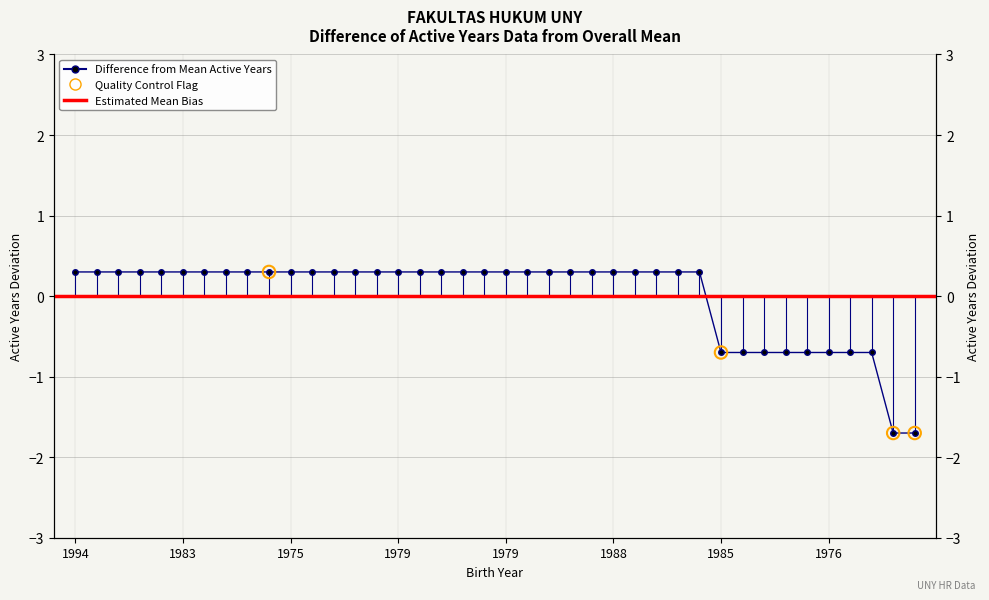

Which has a higher value, 1994 or 1983?

1994